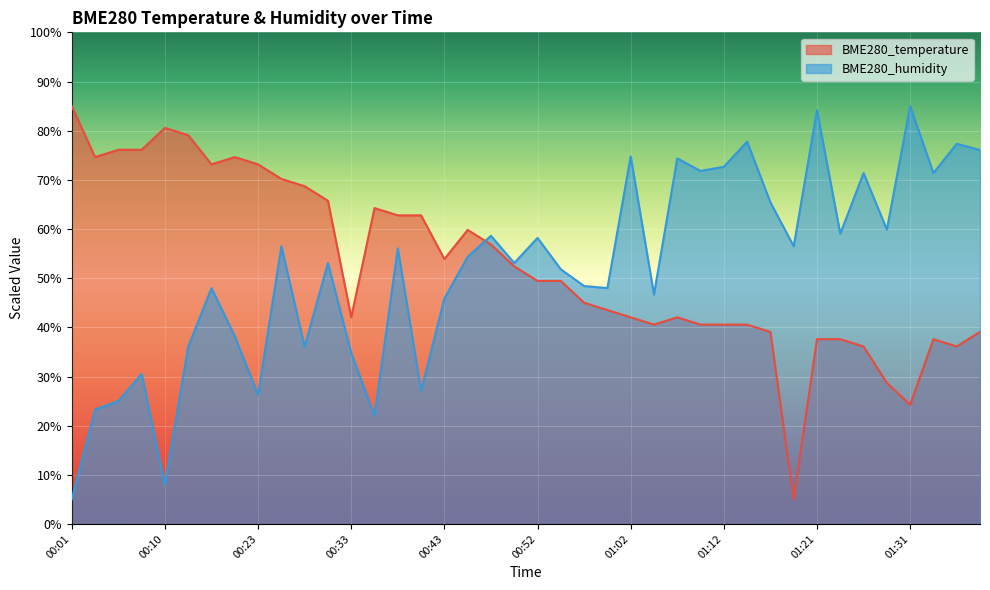

Where does the BME280_temperature series first go above 49?

00:01